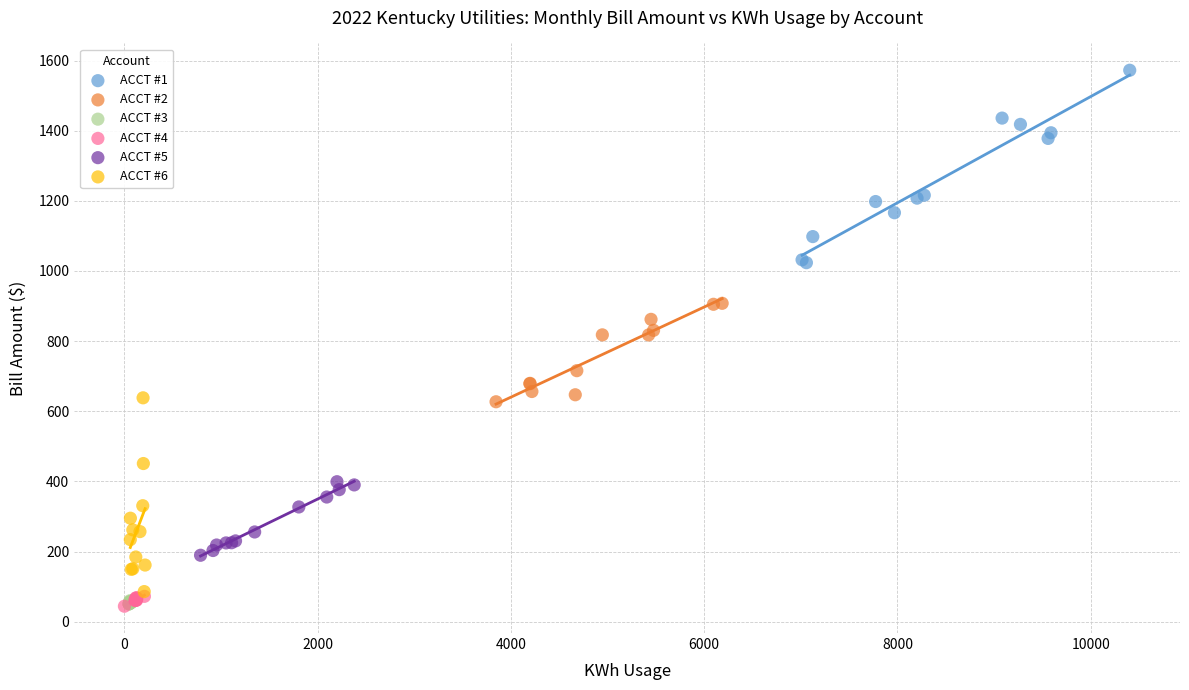

Which series contains the highest Y value?

ACCT #1